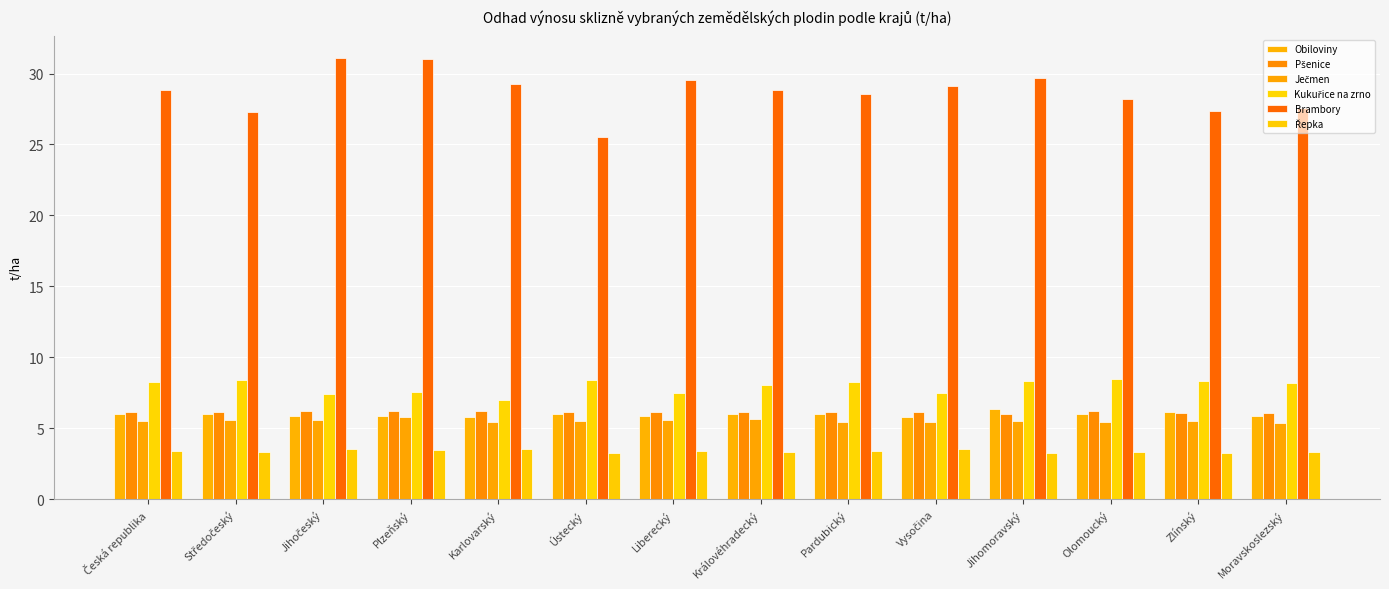

Count the number of categories in the chart.

14